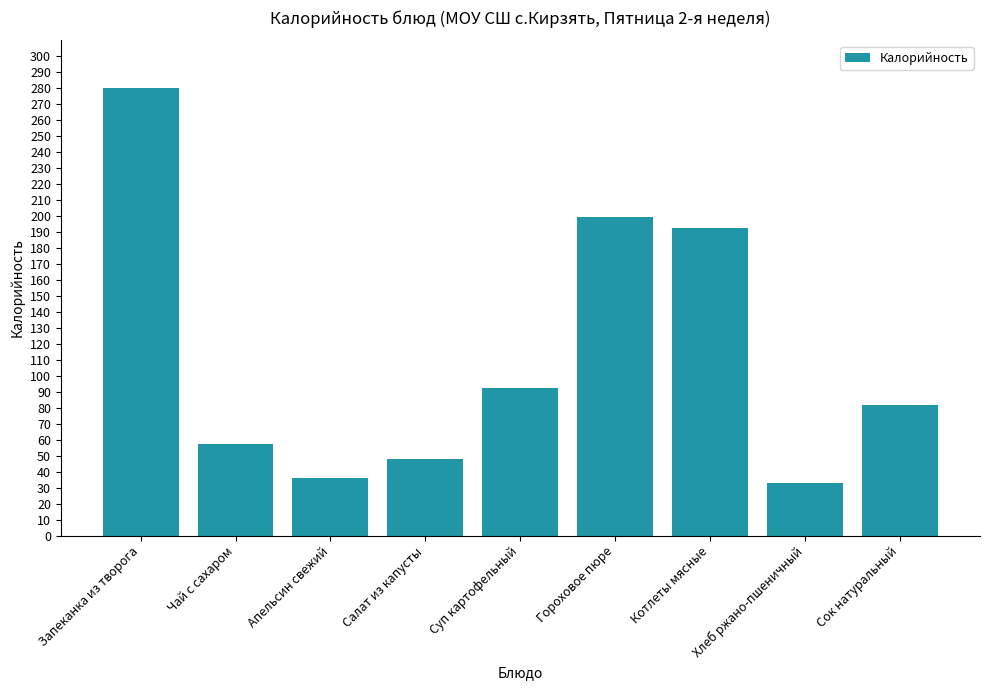

What is the maximum value shown in the chart?

279.6